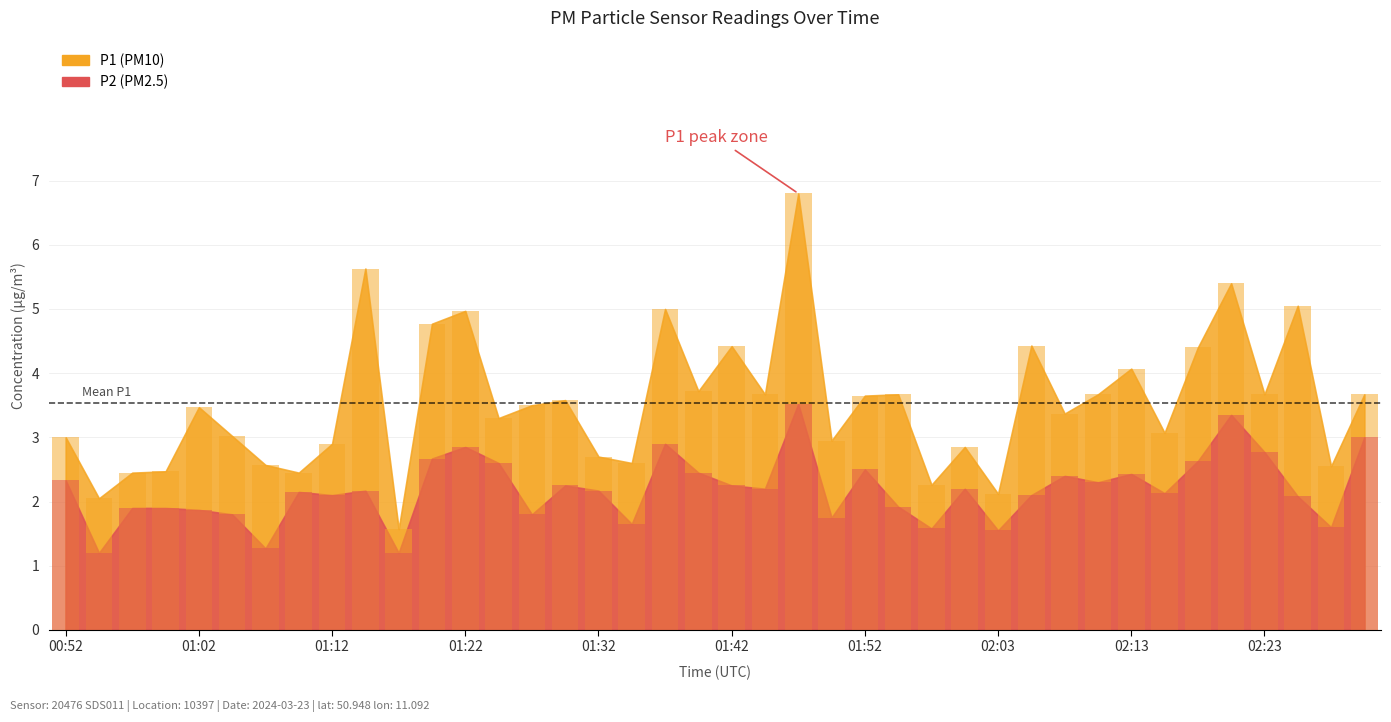

What is the label of the 27th bar from the left?

01:57